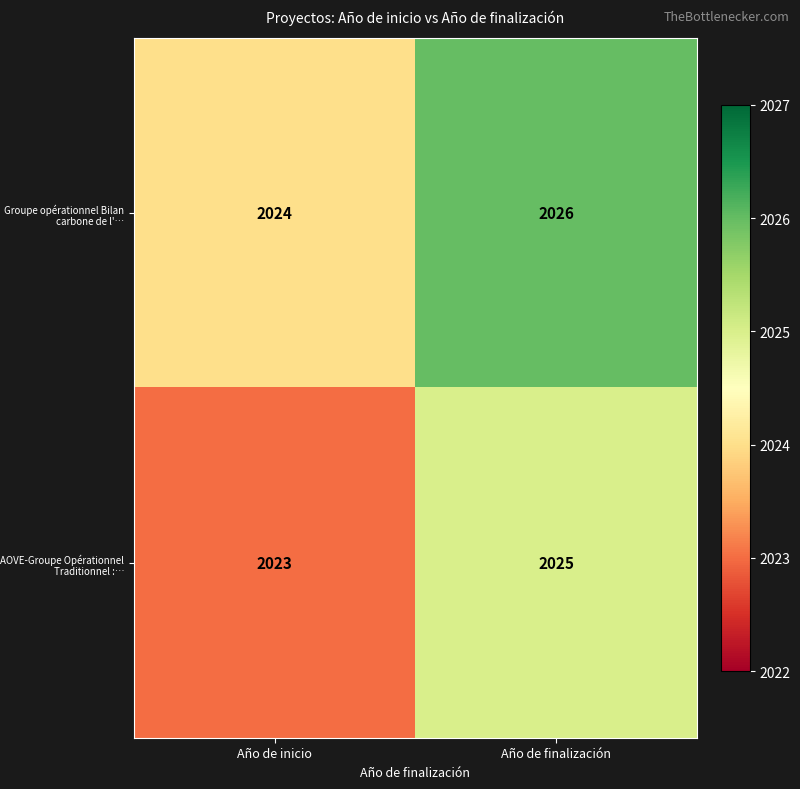

The AOVE-Groupe Opérationnel Traditionnel :… series shows 2856 at Año de inicio. True or false?

False